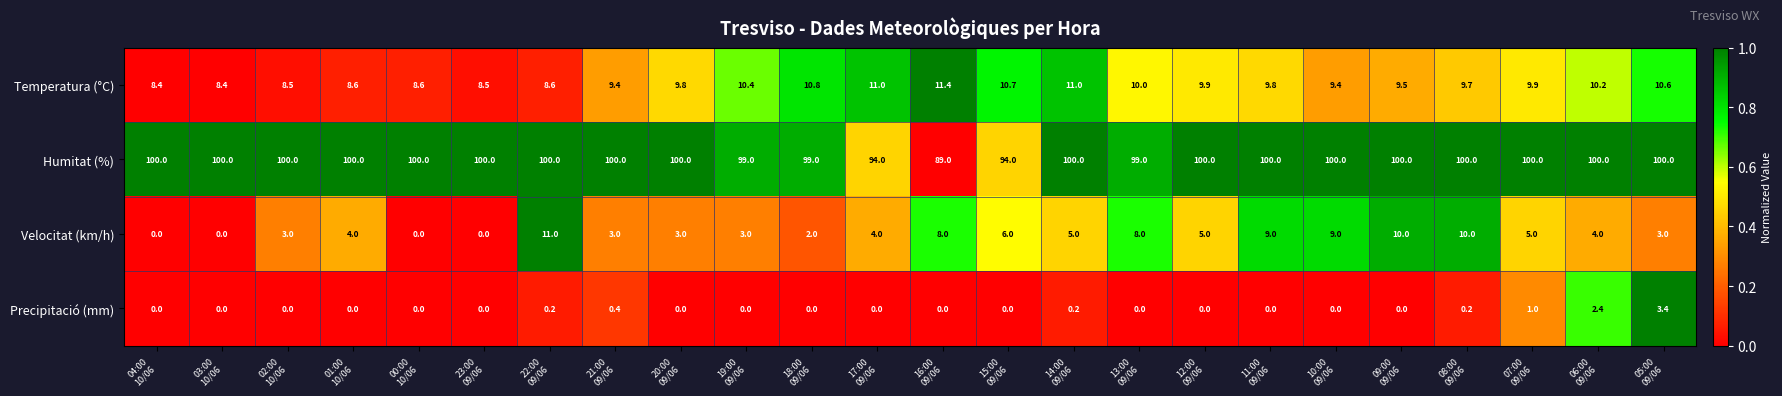

Which series has the widest spread of values?

Humitat (%)